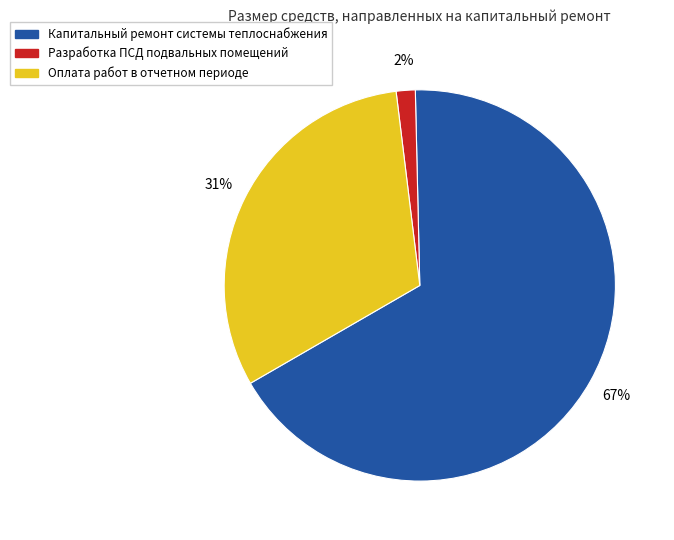

To the nearest percent, what is the difference between the Капитальный ремонт системы теплоснабжения and Разработка ПСД подвальных помещений slice percentages?

65%